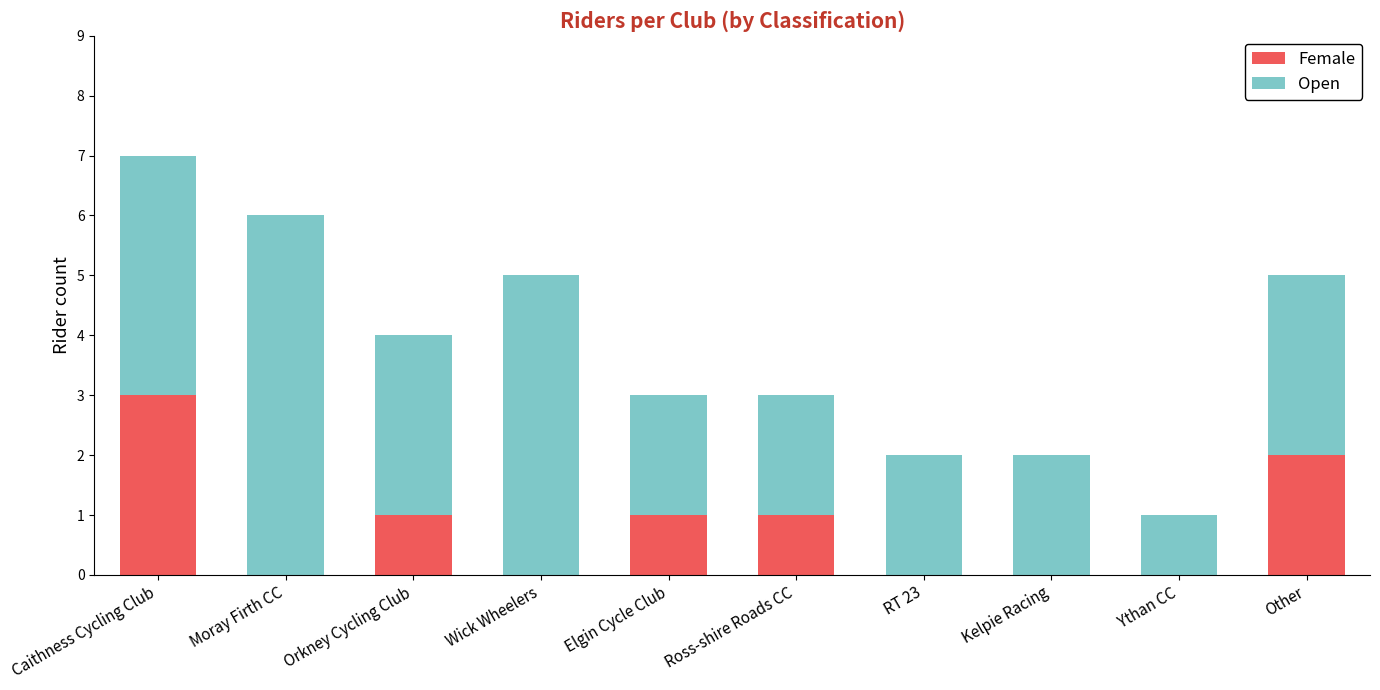

At which label does Female reach its peak?

Caithness Cycling Club